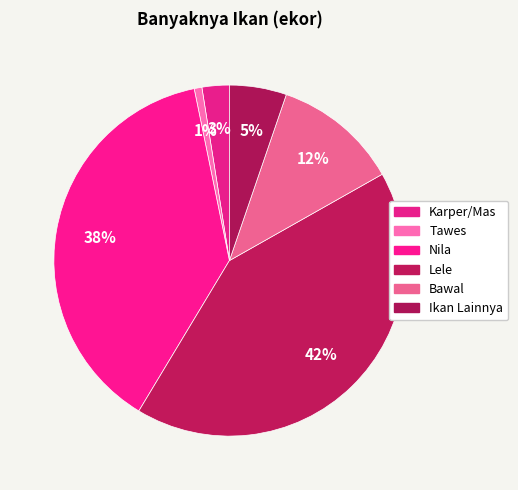

Does Nila represent more than half of the total?

No